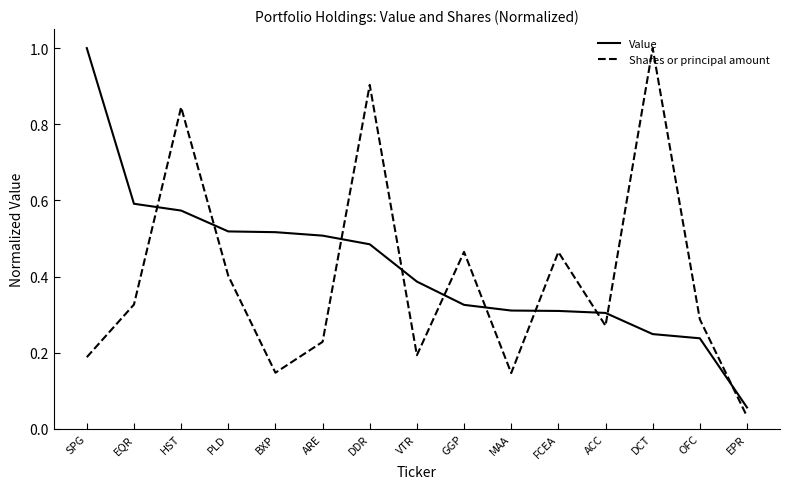

What is the total value across all series at HST?

1.4